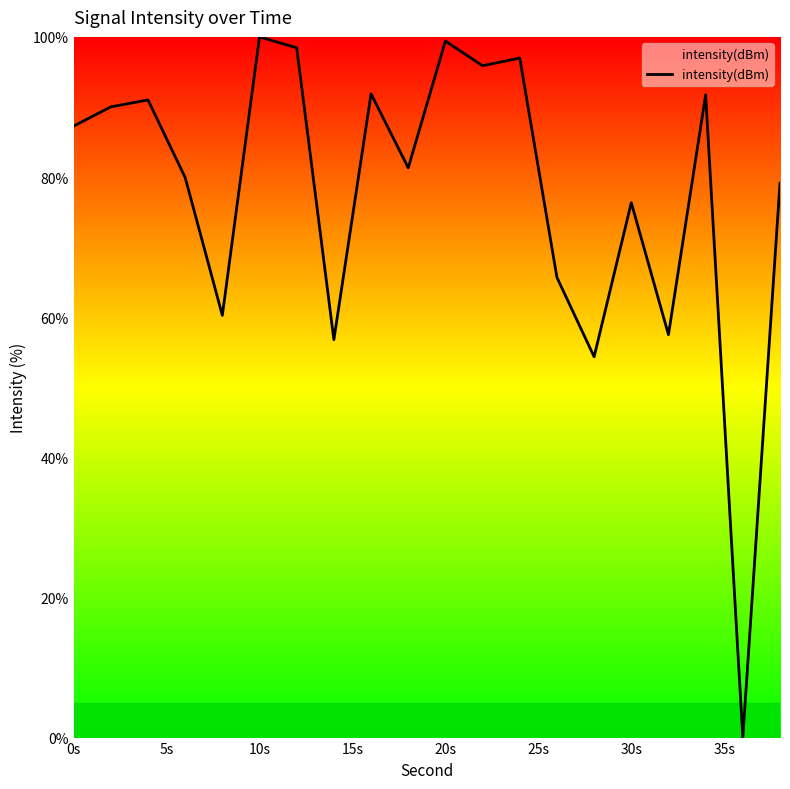

What is the maximum value shown in the chart?

100.0